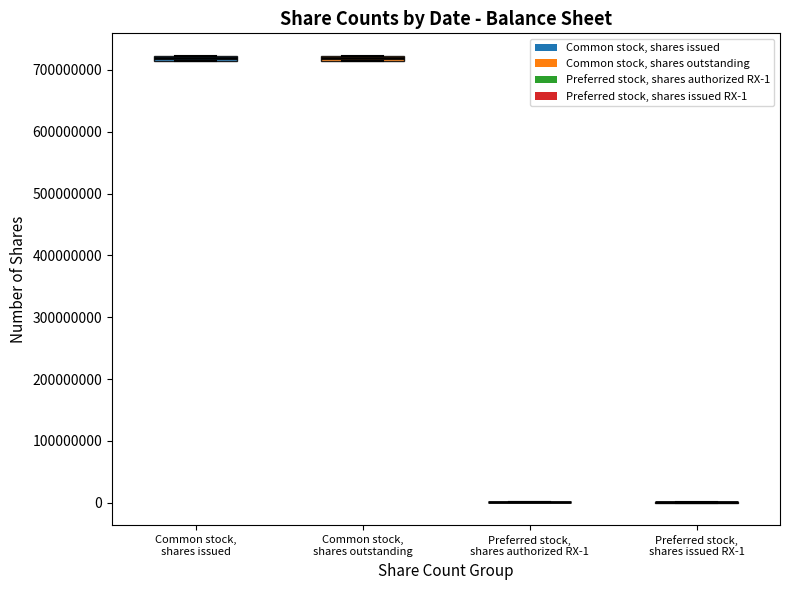

Where is the upper edge of the box for Common stock, shares outstanding on the y-axis? The values are not printed on the chart, so give them approximately, as read against the axis.

720000000